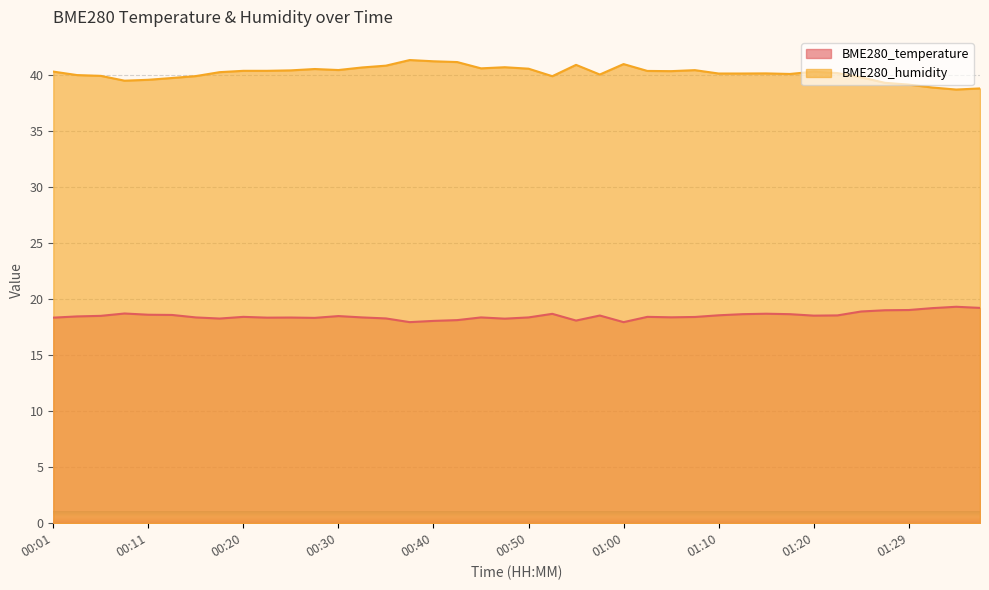

What is the difference between the BME280_humidity values at 01:07 and 01:22?

0.3